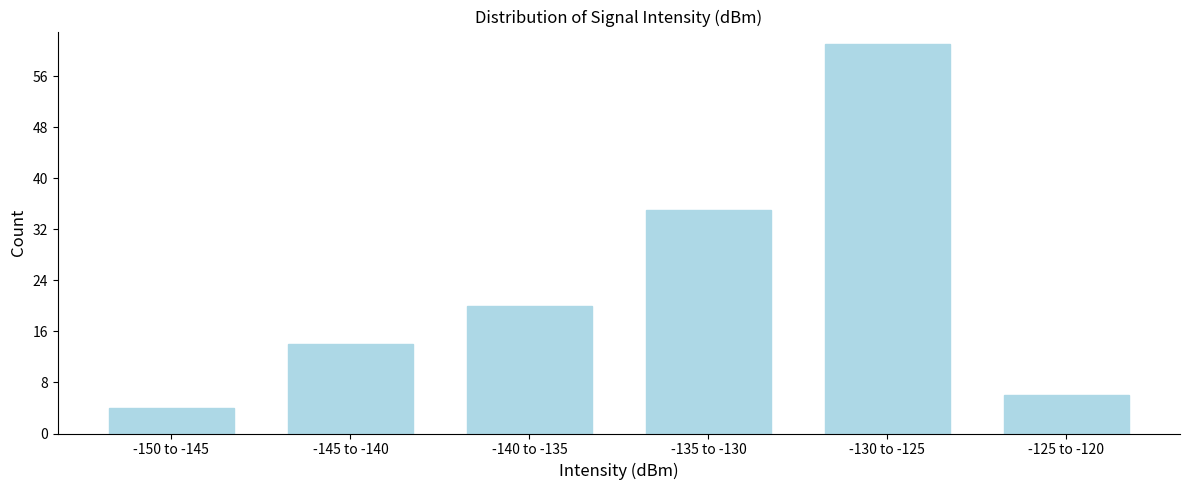

Reading right to left, transcribe all the data shown in this chart.

-125 to -120=6	-130 to -125=61	-135 to -130=35	-140 to -135=20	-145 to -140=14	-150 to -145=4